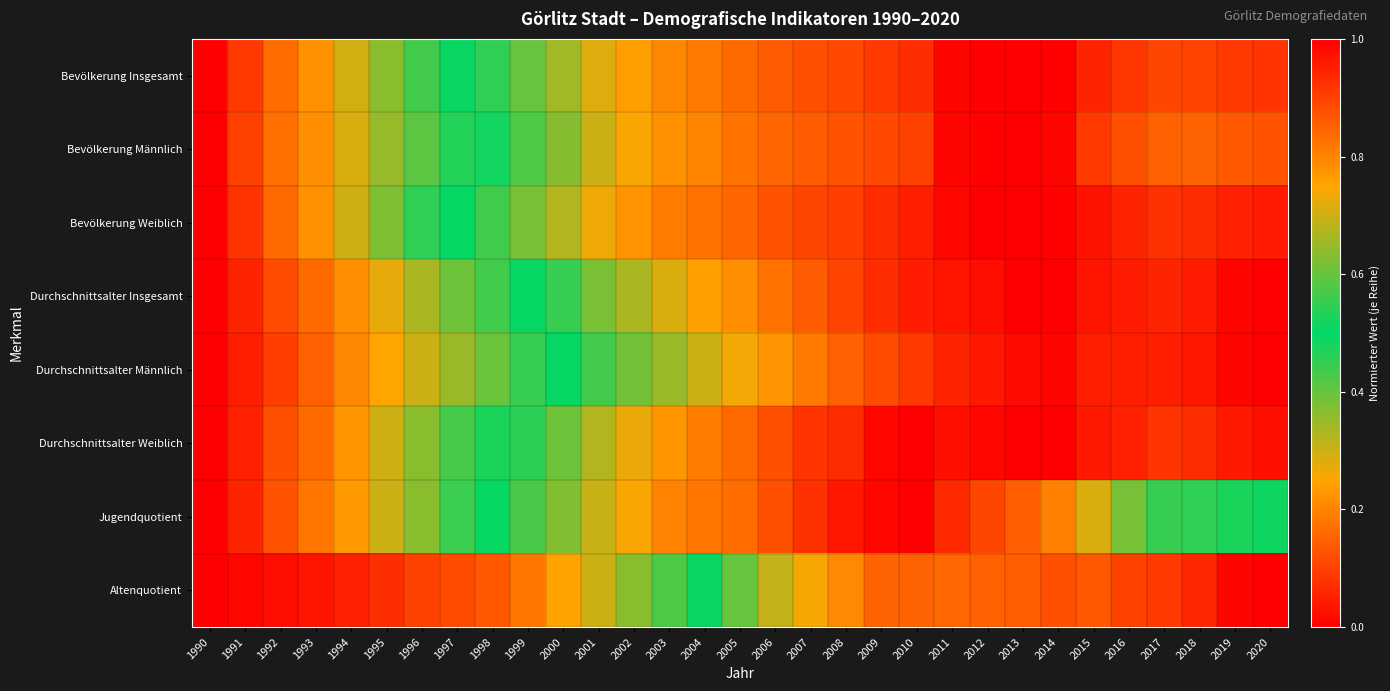

What is the difference between the highest and lowest values at 2011?

1.0